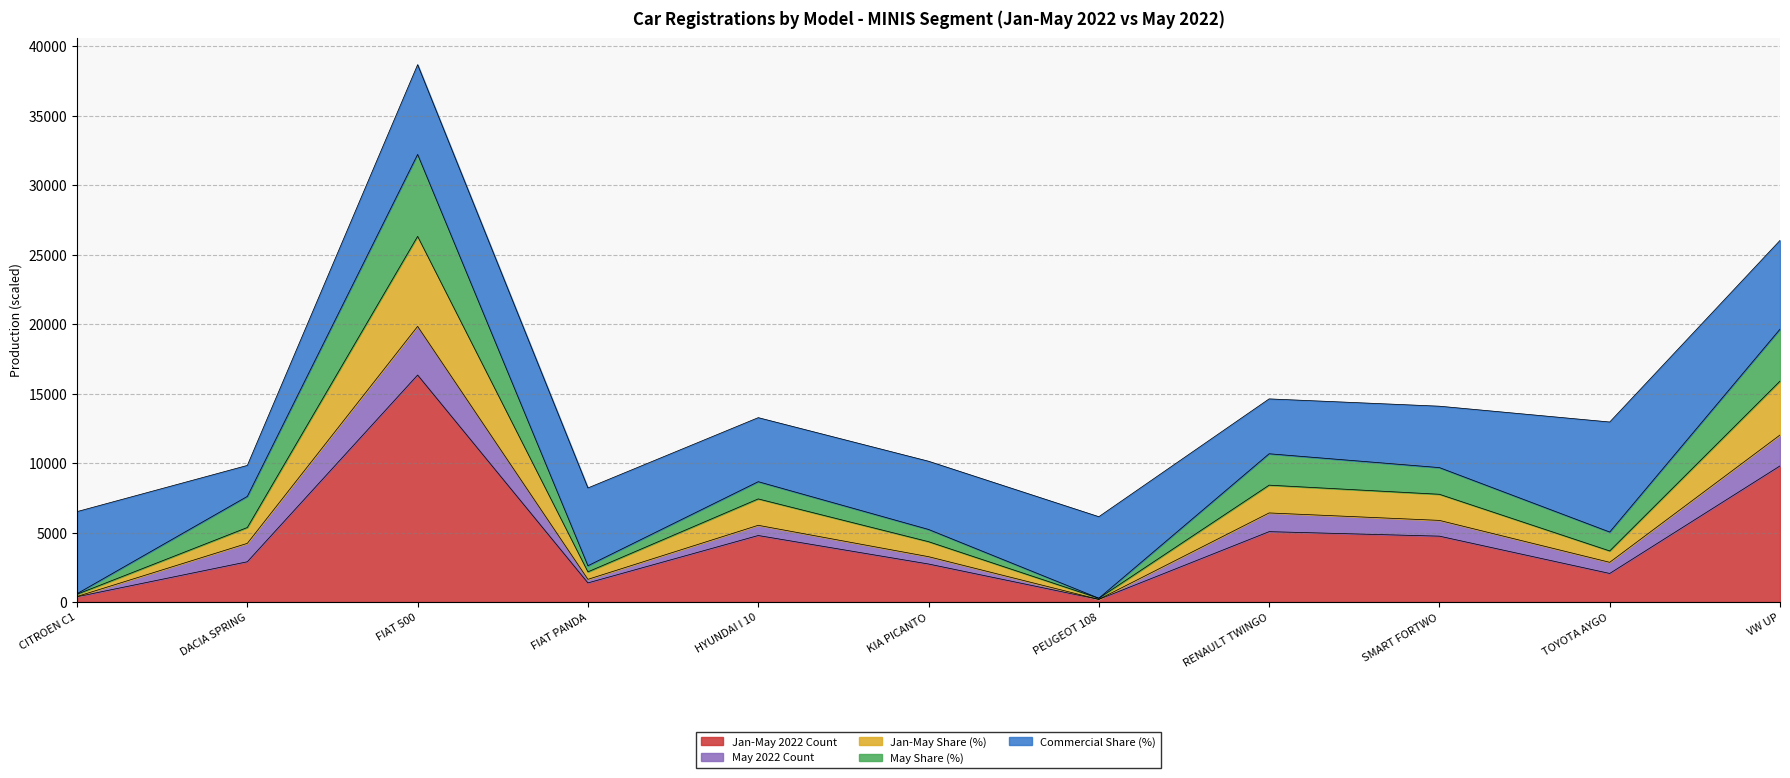

Which has a higher value, KIA PICANTO or RENAULT TWINGO?

RENAULT TWINGO